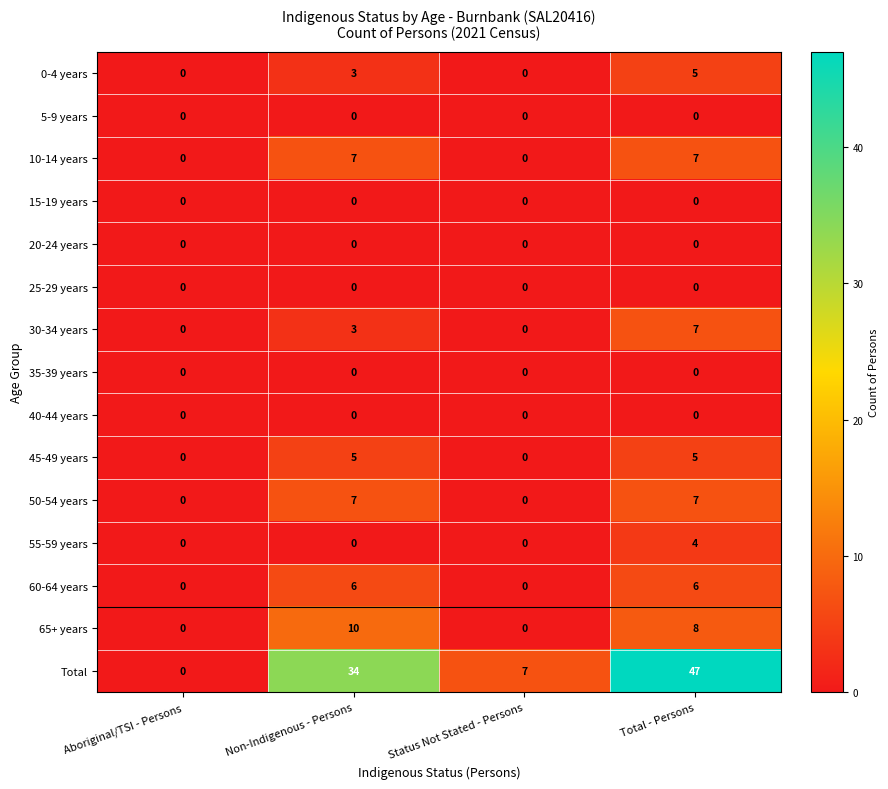

Where is 30-34 years nearest to the value 3?

Non-Indigenous - Persons